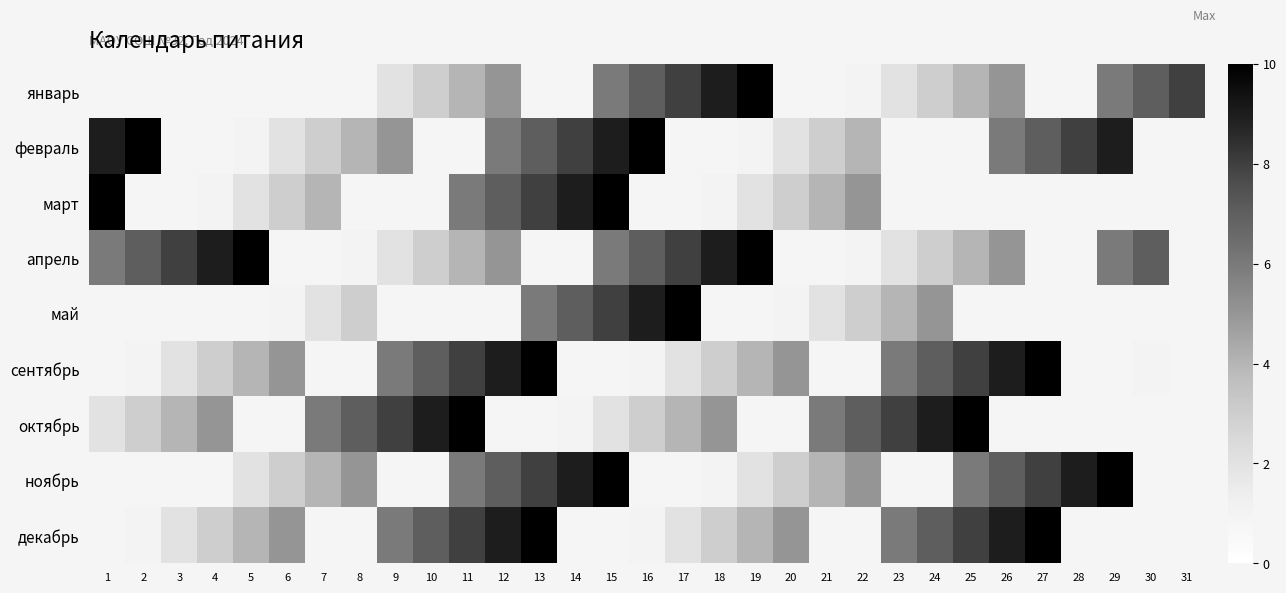

What is the maximum value shown in the chart?

10.0